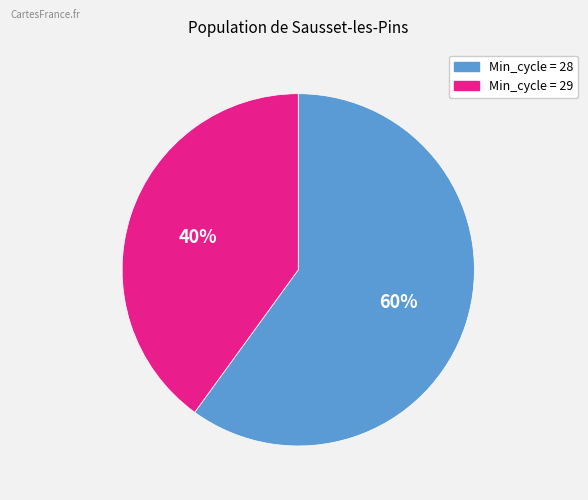

To the nearest percent, what is the average slice percentage?

50%